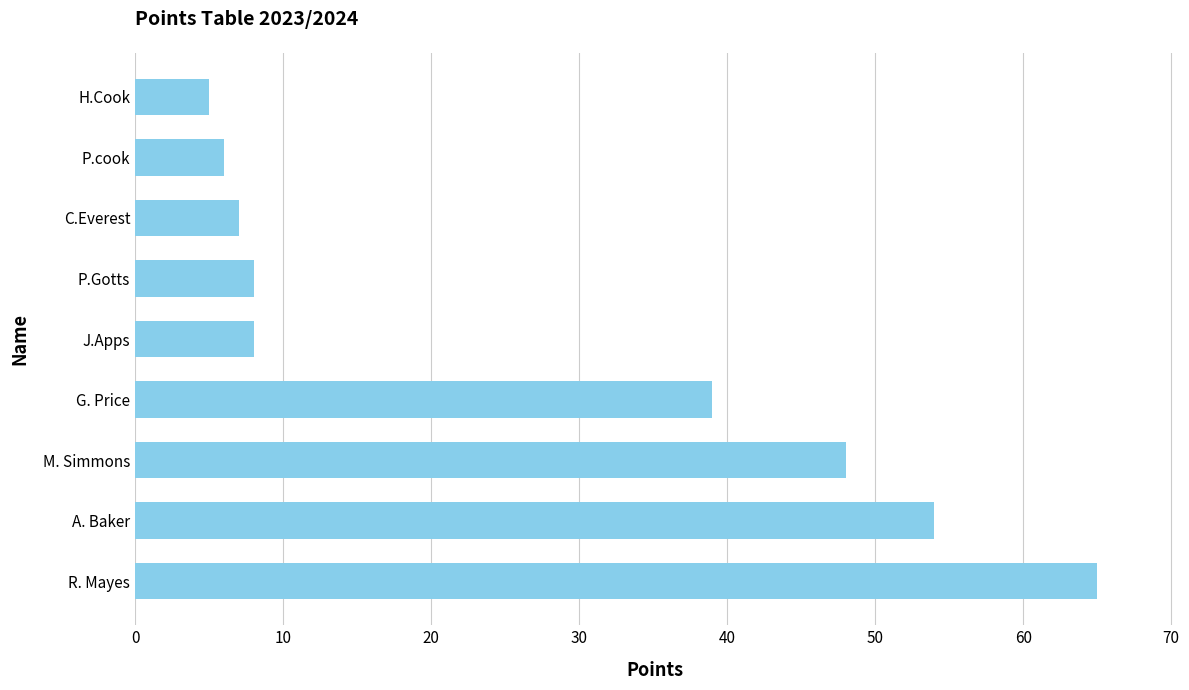

What is the change in value from A. Baker to P.Gotts?

-46